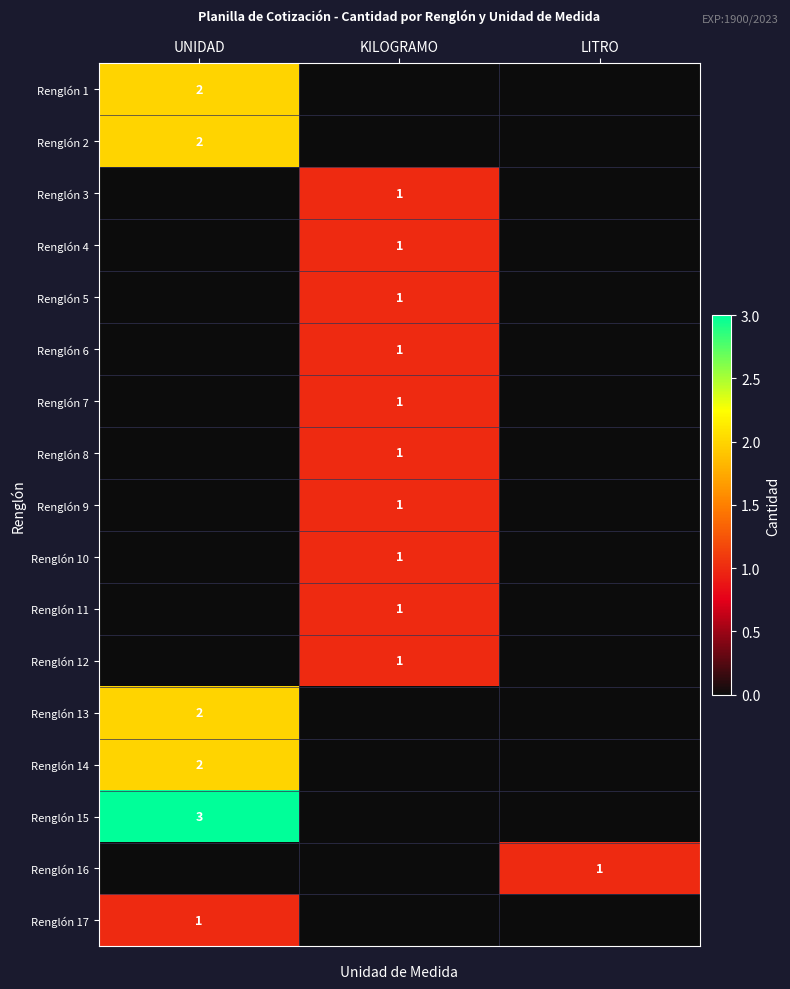

True or false: Renglón 12 has a value of 1 at KILOGRAMO.

True